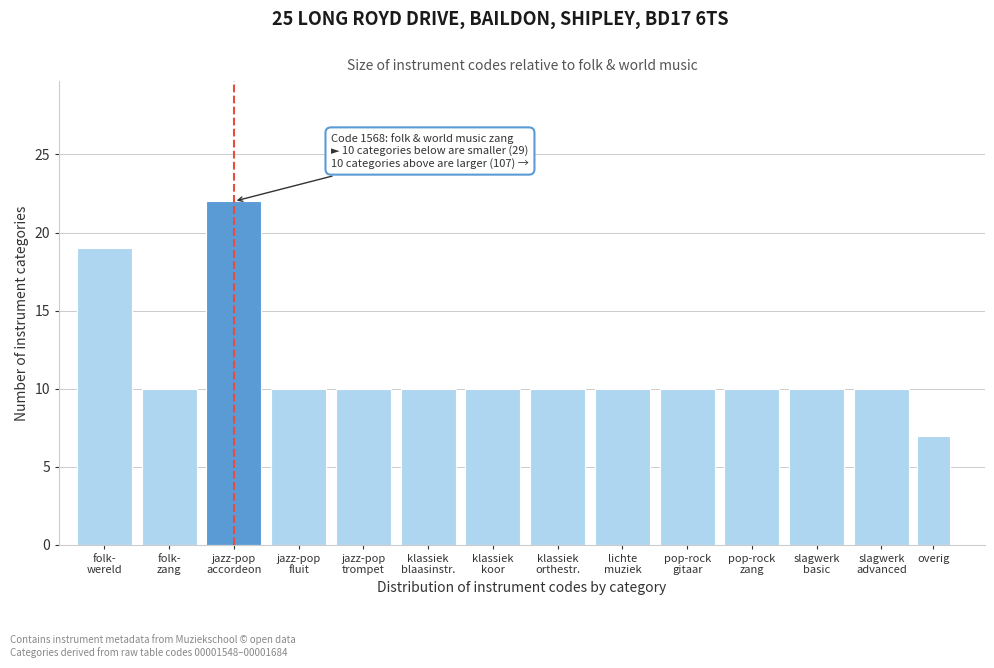

Reading left to right, list all the values displayed in this chart.

19	10	22	10	10	10	10	10	10	10	10	10	10	7